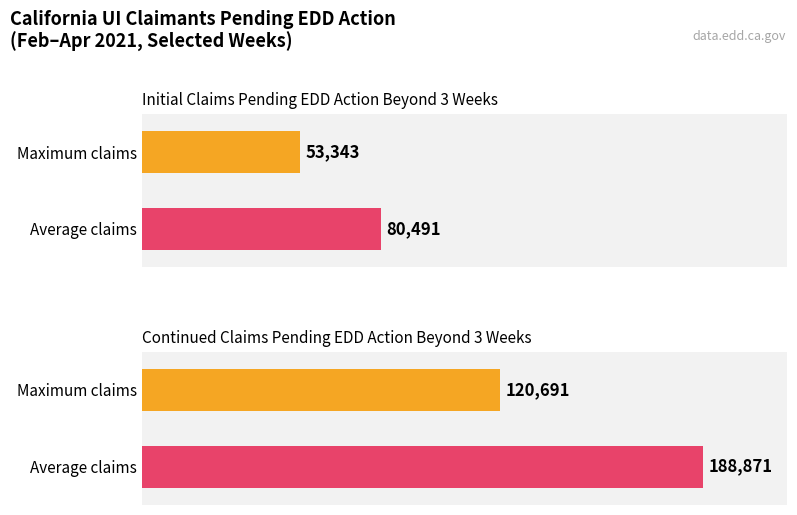

List the series in order of their peak value, lowest first.

Initial Claims Pending EDD Action, Continued Claims Pending EDD Action